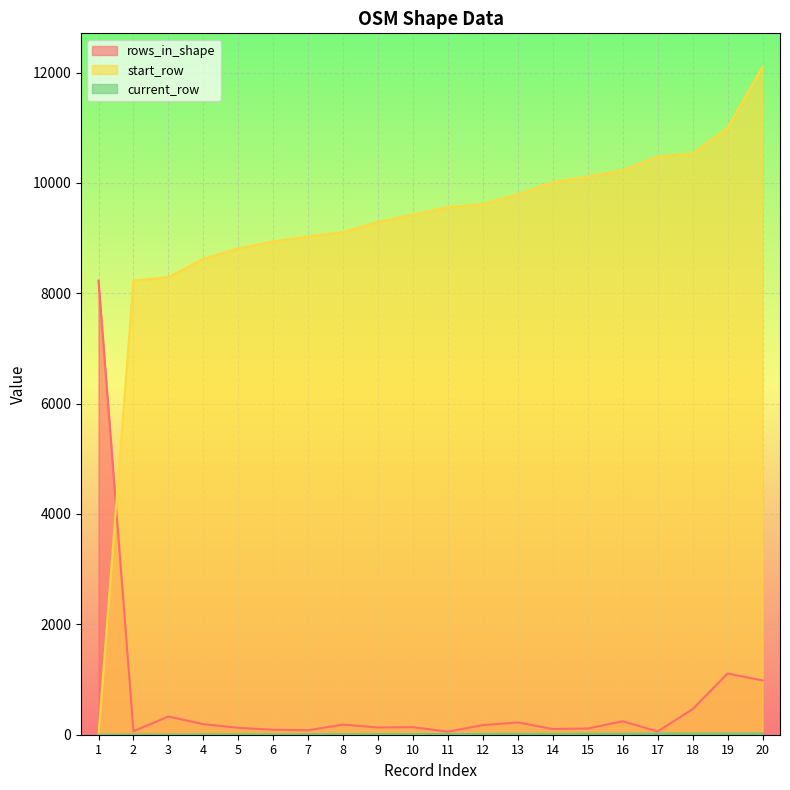

True or false: rows_in_shape and current_row intersect in this chart.

False